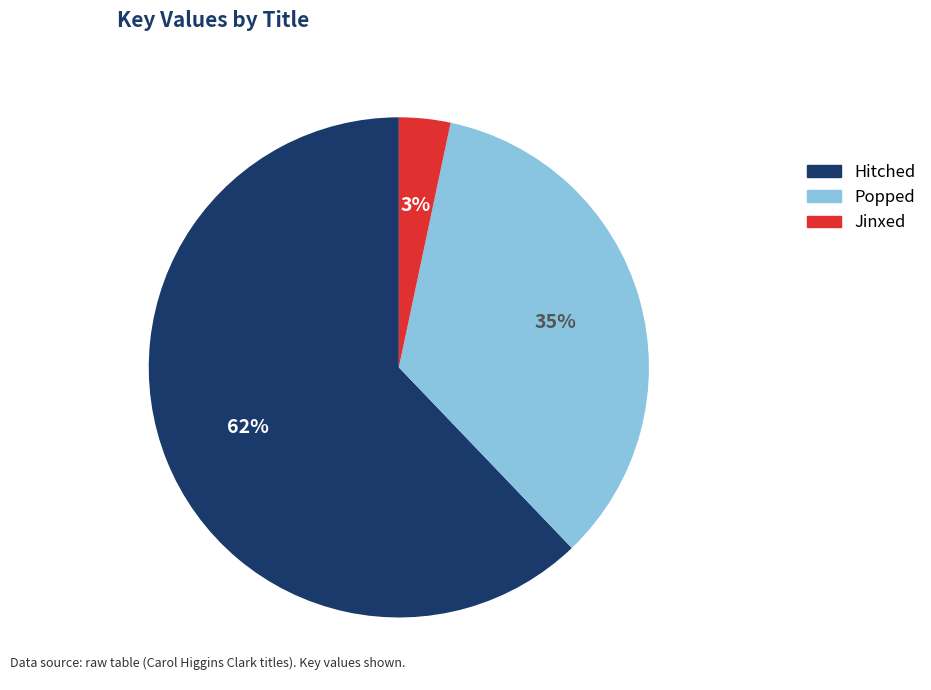

Between Jinxed and Popped, which is larger?

Popped